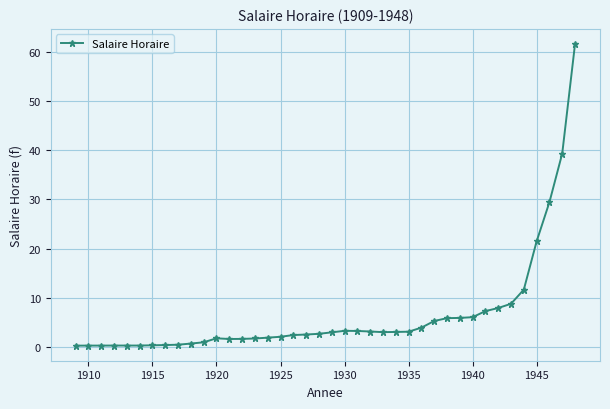

What is the sum of all values?

260.9